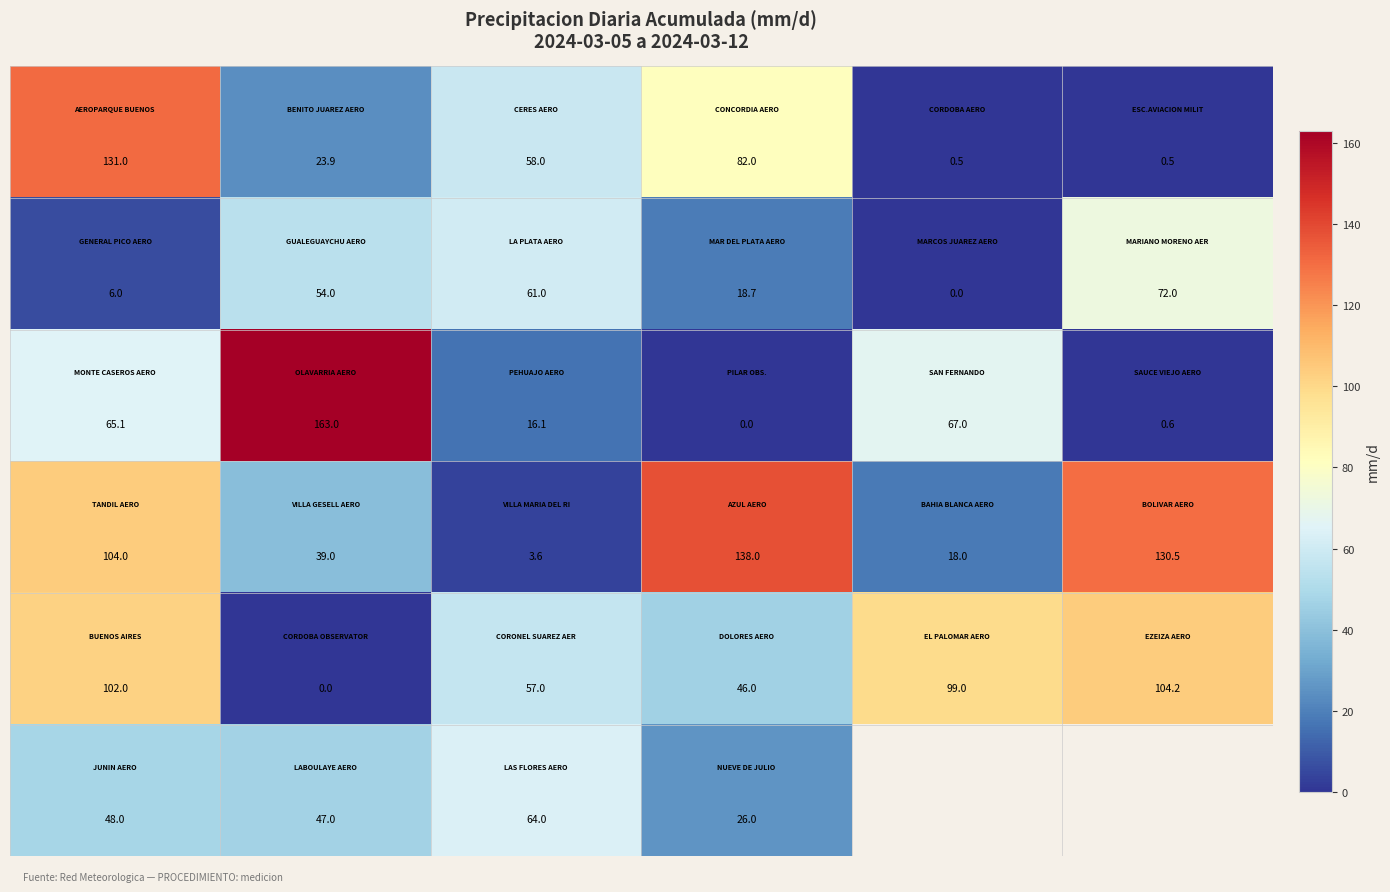

What is the difference between the highest and lowest values at 0?

125.0